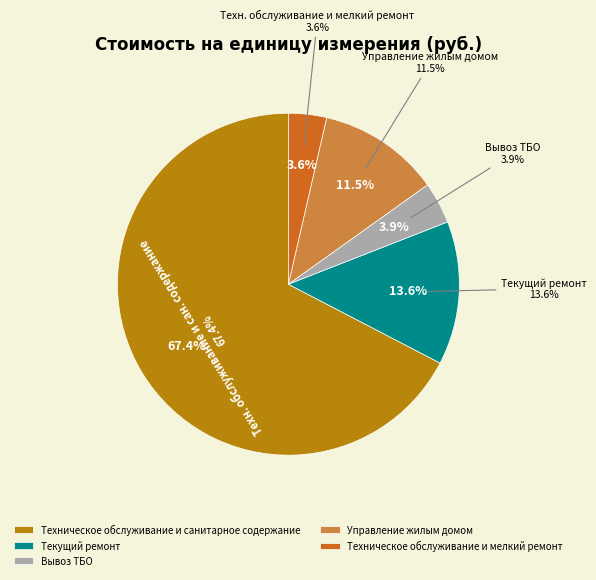

To the nearest percent, what is the combined percentage of Техническое обслуживание и мелкий ремонт and Текущий ремонт?

17%